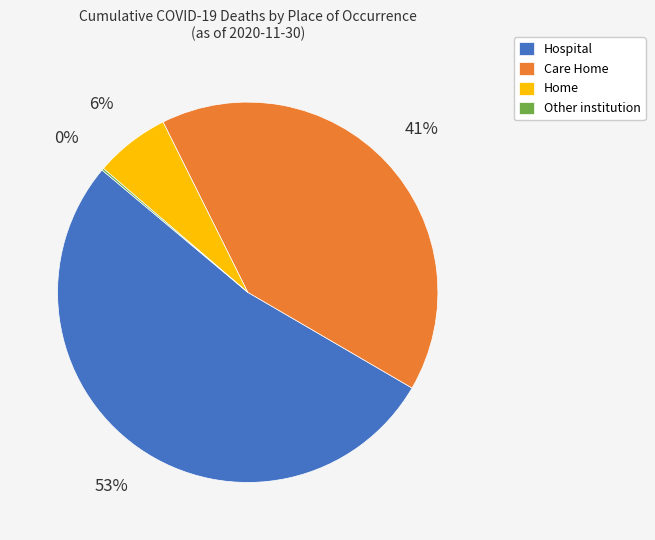

The Home slice represents 6% of the pie. True or false?

True